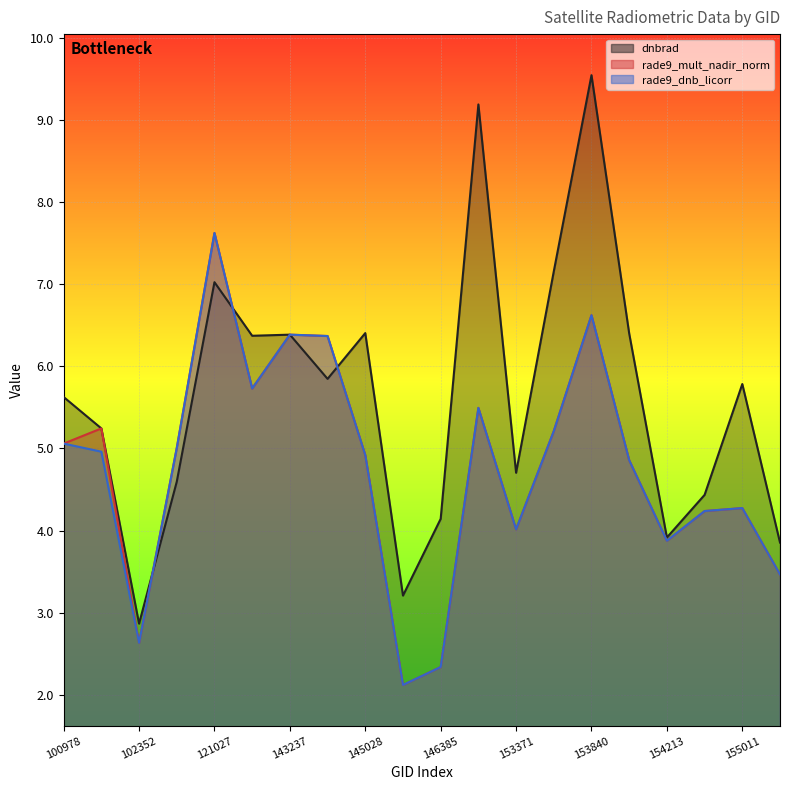

At which category is the sum across all series the highest?

153840